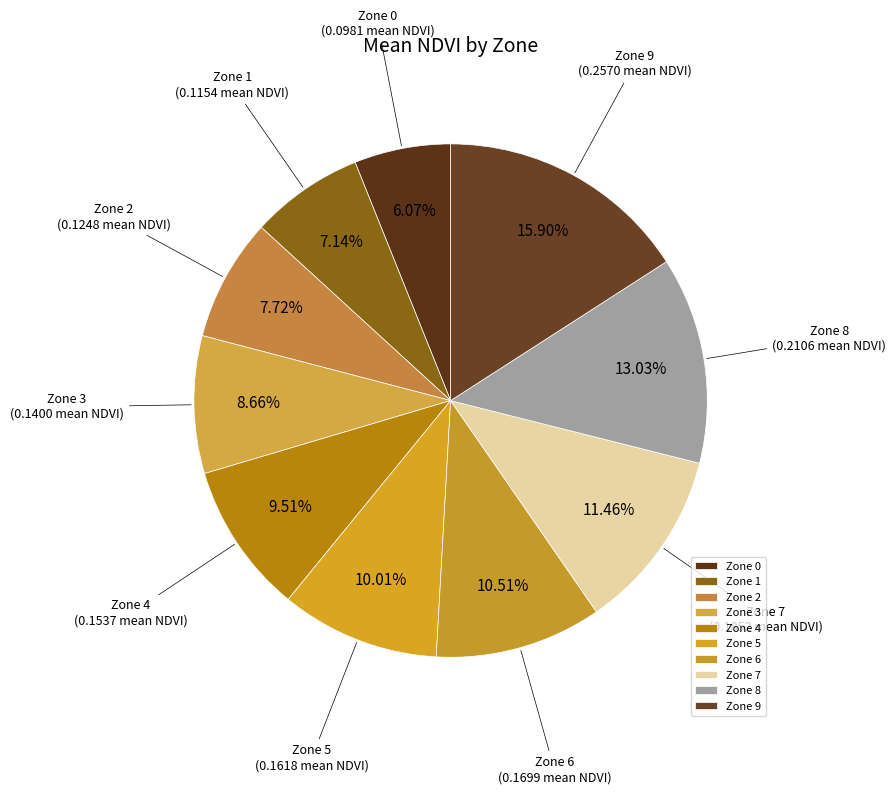

Is the sum of Zone 8 and Zone 3 greater than half?

No